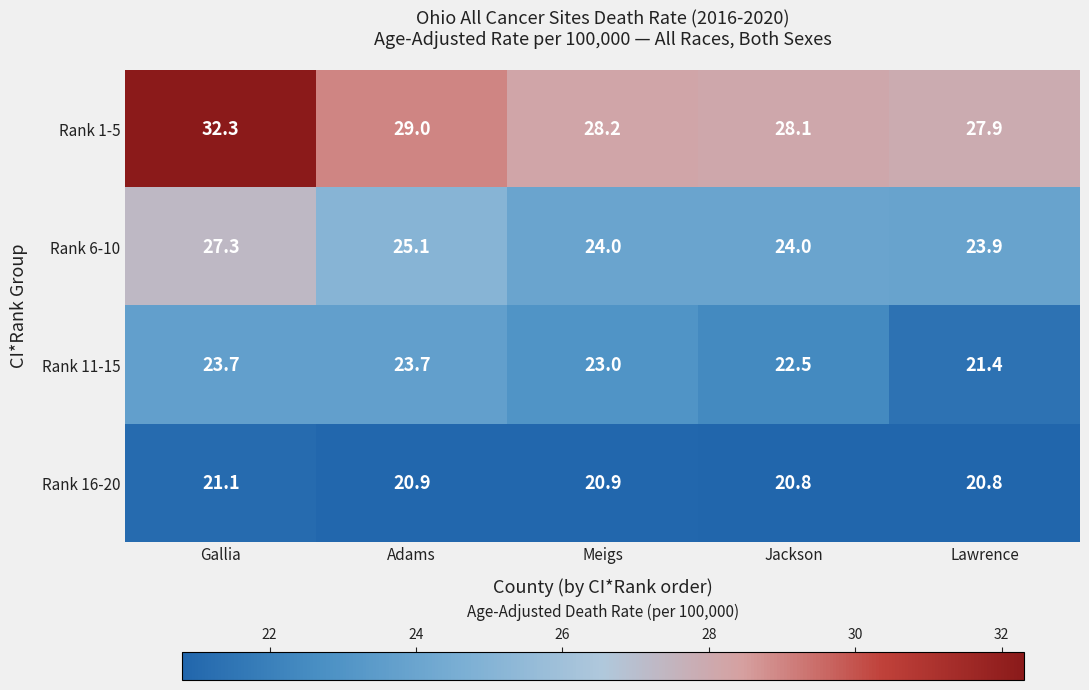

What is the spread (max minus min) of values at Gallia?

11.2